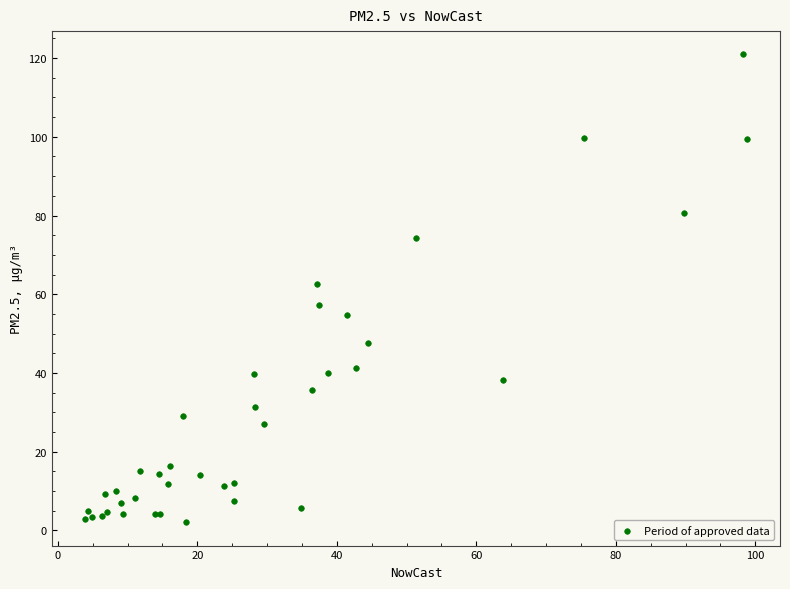

What Y value in the scatter plot is closest to 61?

62.7